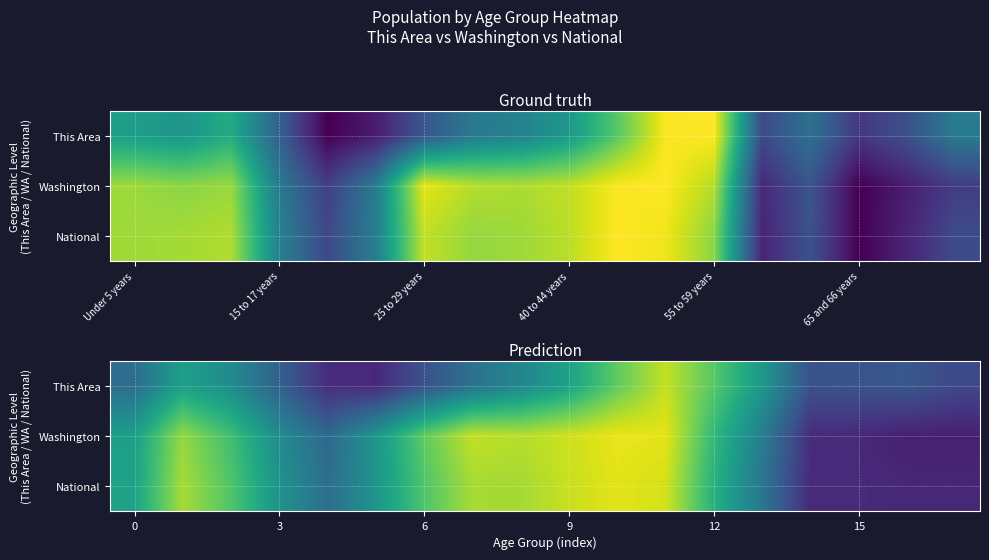

At how many categories does at least one series exceed 0?

18